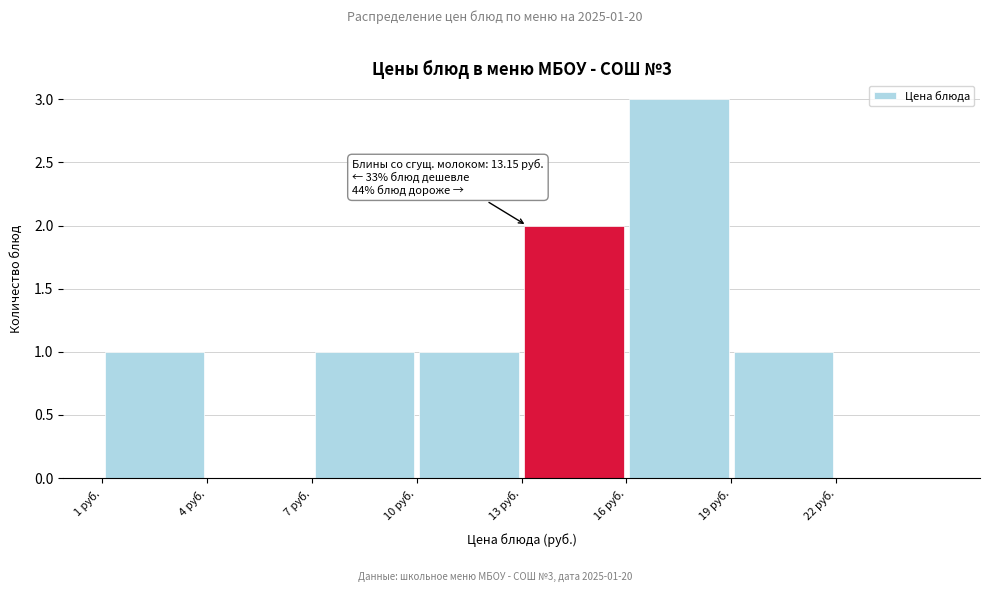

Over which range of the x-axis is the bar tallest?

16 to 19